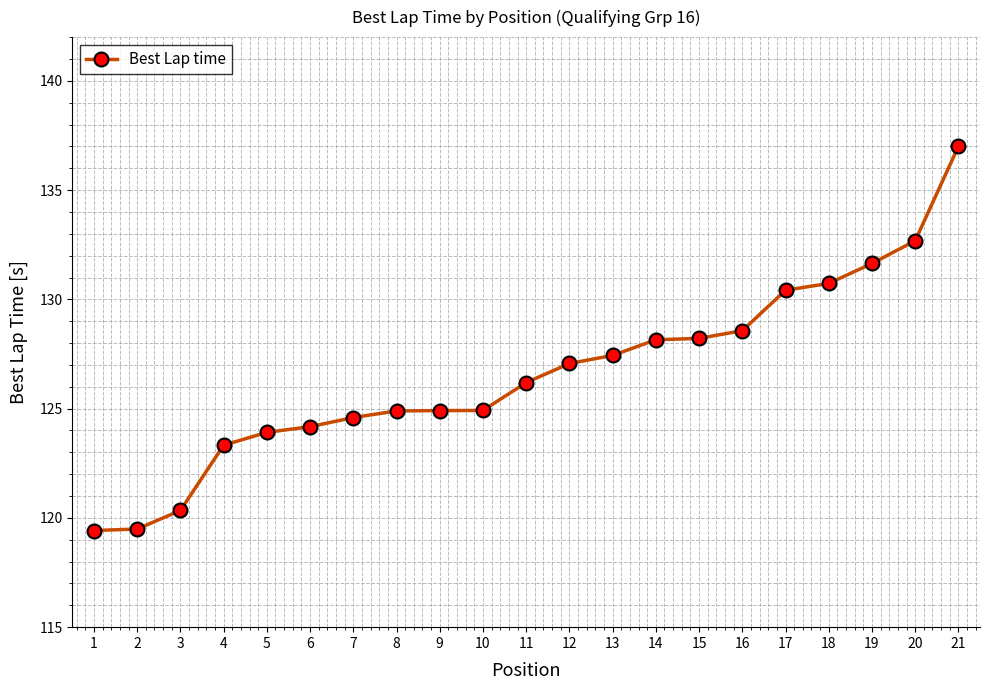

True or false: the data shows 237.4 at 20.

False